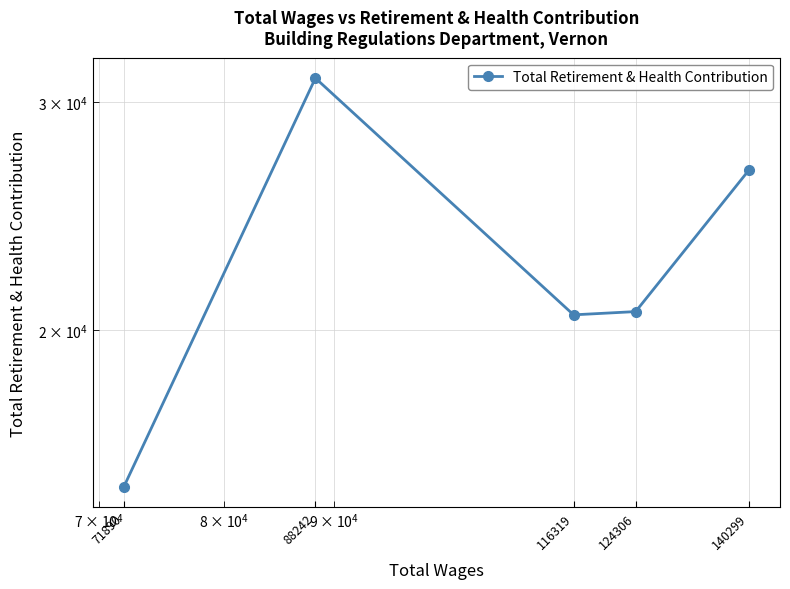

List the labels in order of value, largest first.

88242, 140299, 124306, 116319, 71890